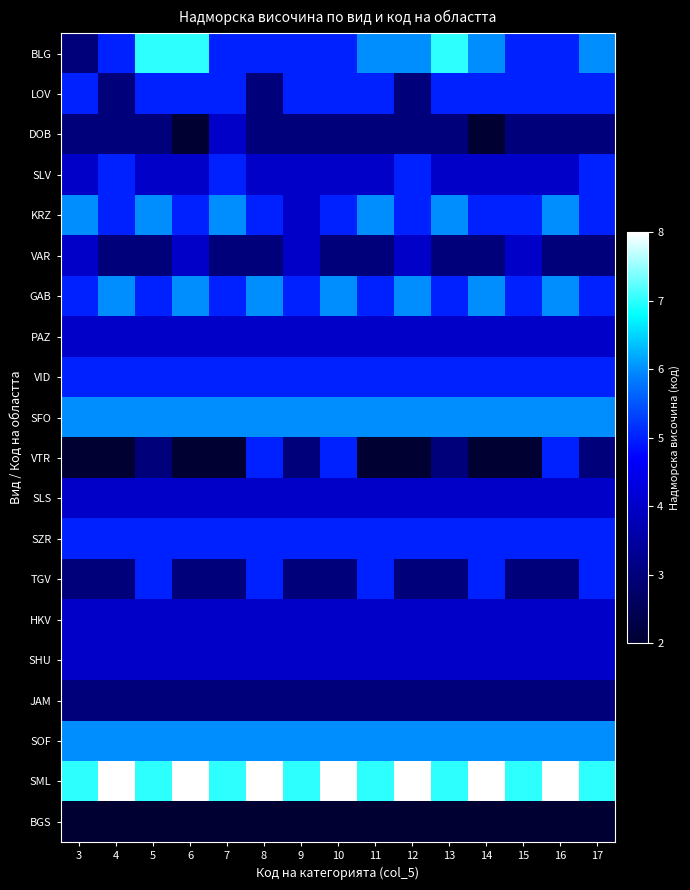

At which category does the chart reach its minimum across all series?

6